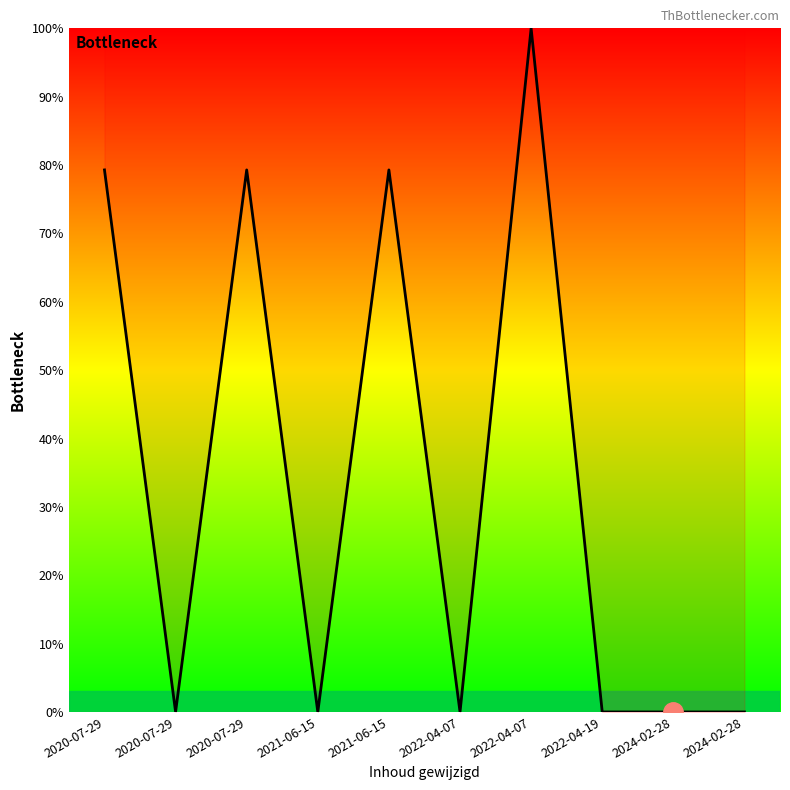

True or false: the data shows 100.0 at 2022-04-07.

True